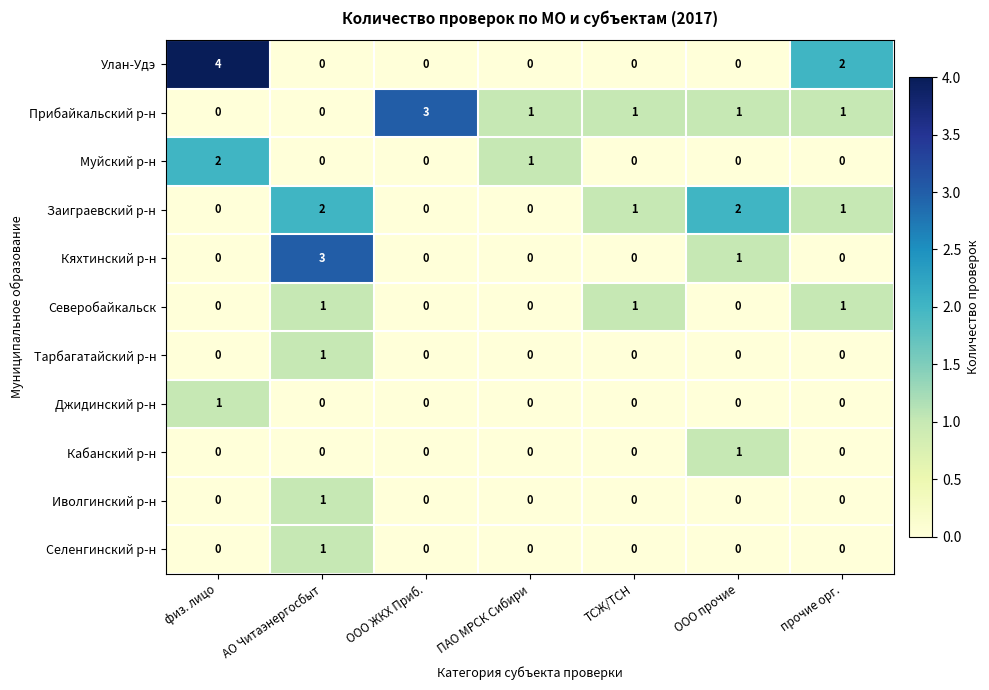

Count the number of data series in this chart.

11